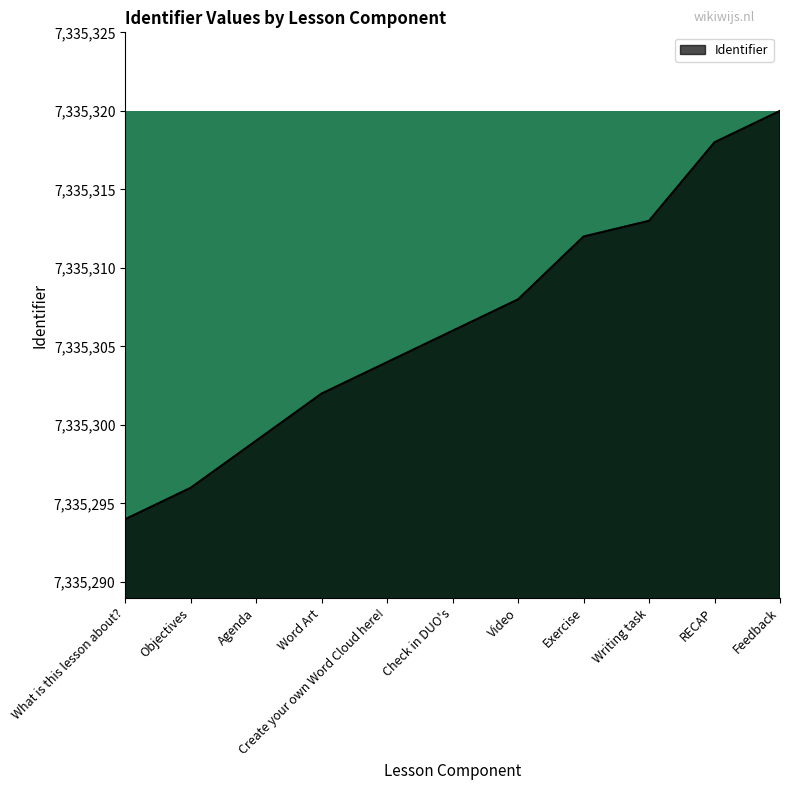

The value at Check in DUO's is 7335306. True or false?

True